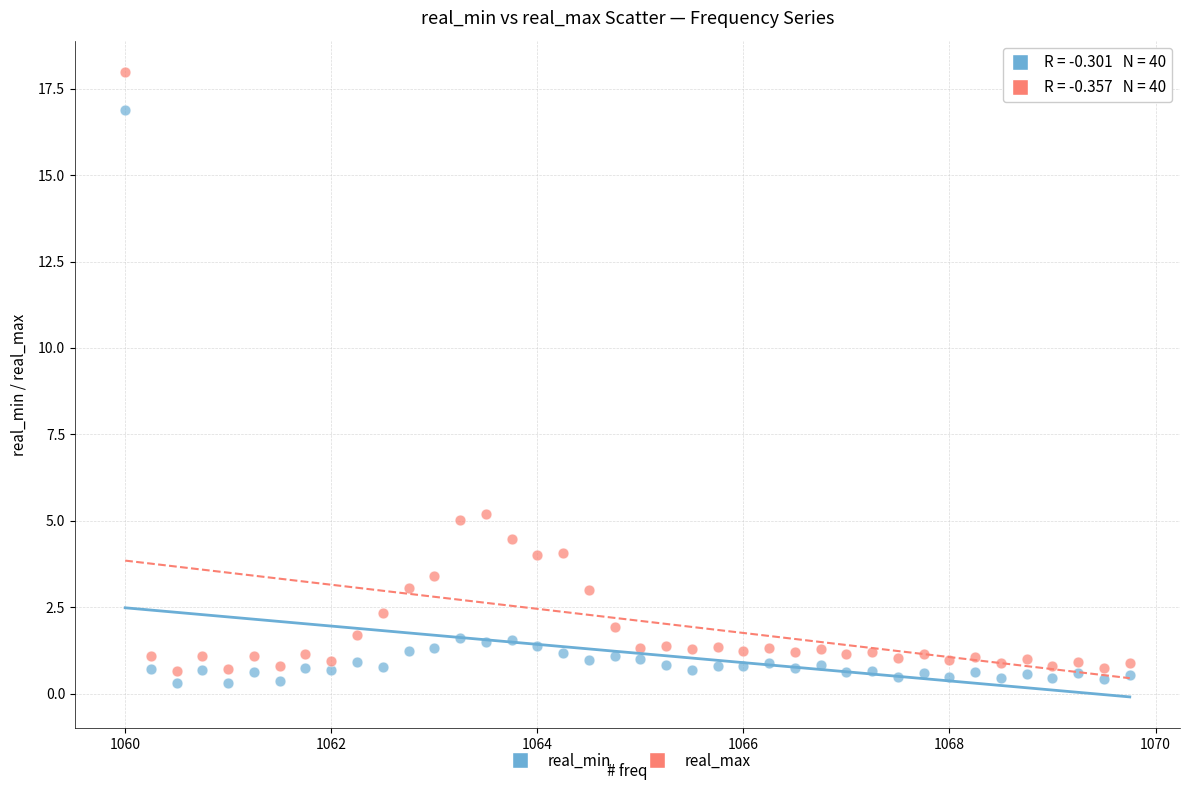

Which series contains the lowest Y value?

real_min